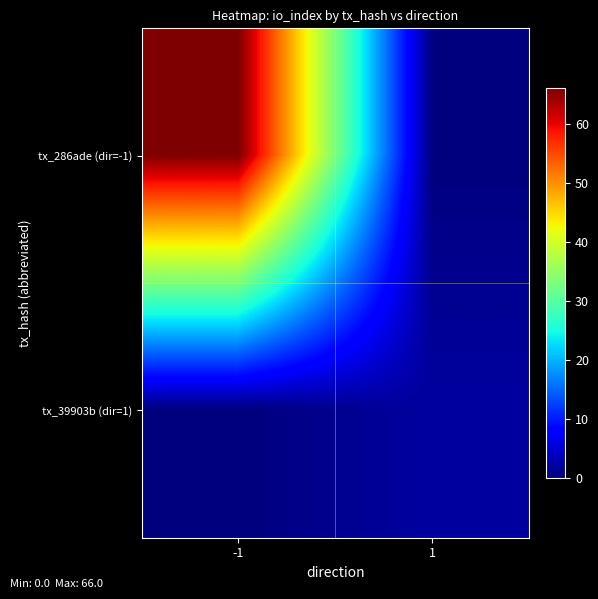

Count the number of data series in this chart.

2